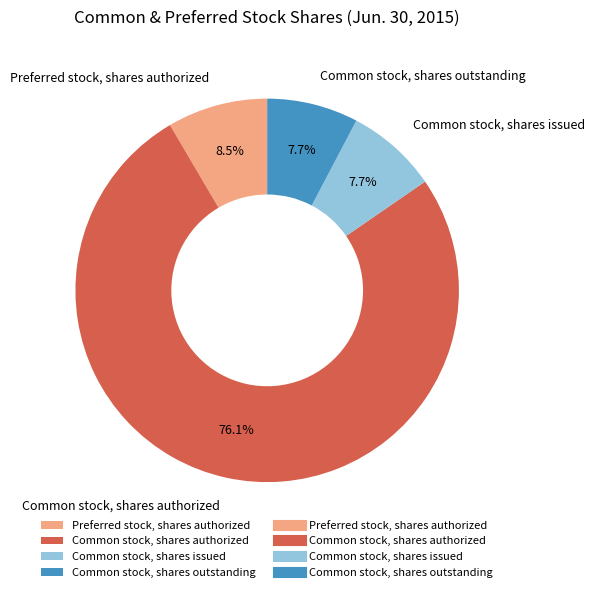

What portion of the pie excludes Preferred stock, shares authorized?

91.5%